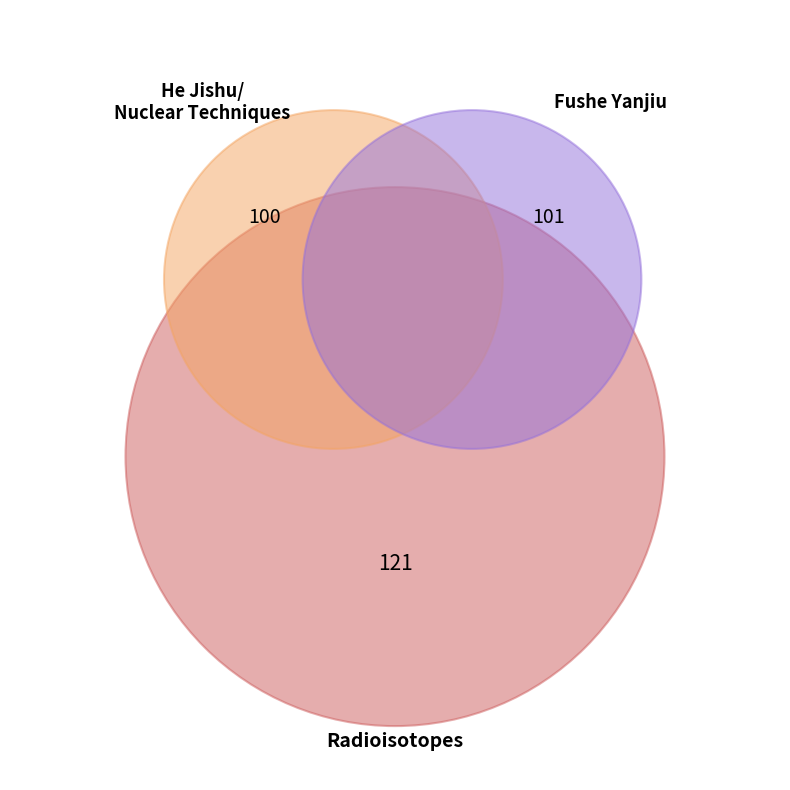

Combined, what portion of the pie is Fushe Yanjiu yu Fushe Gongyi Xuebao and Radioisotopes?

68.9%